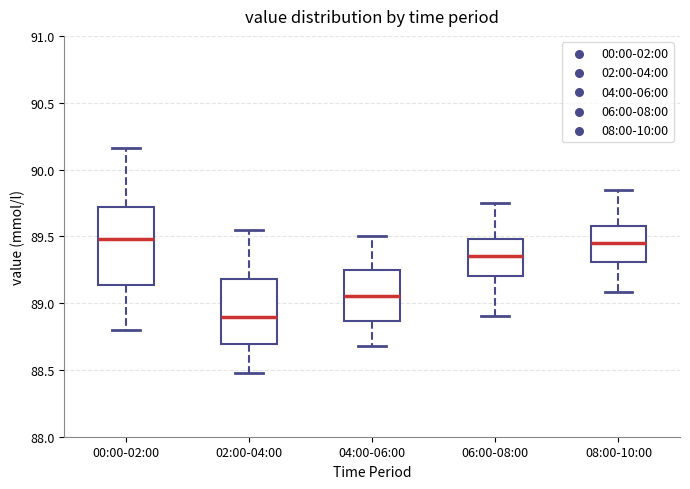

Which box has the lowest median line?

02:00-04:00